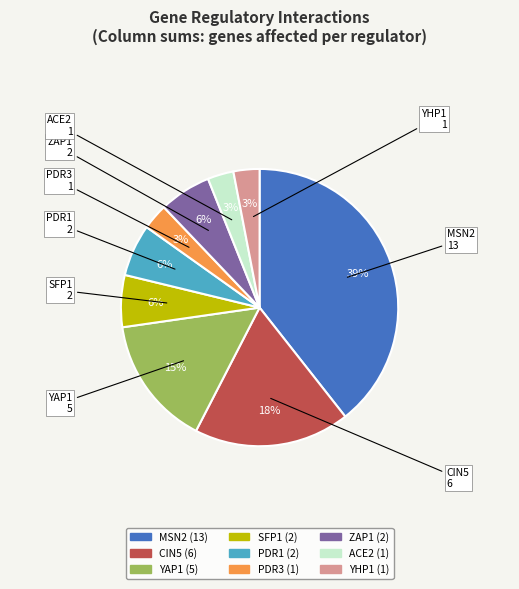

To the nearest percent, what is the average slice percentage?

11%